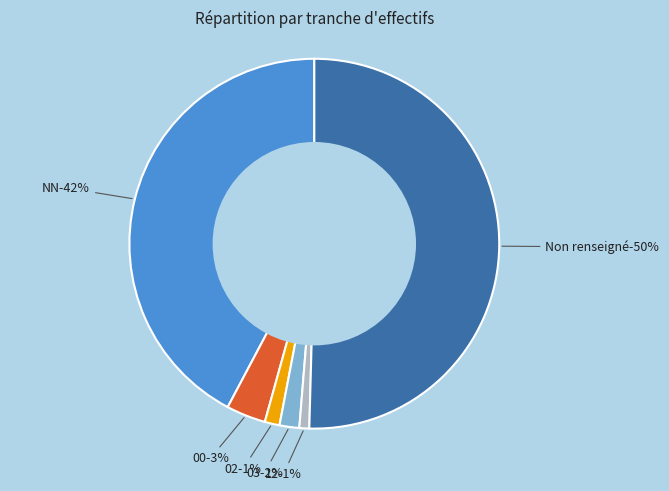

How many slices are in this pie chart?

6